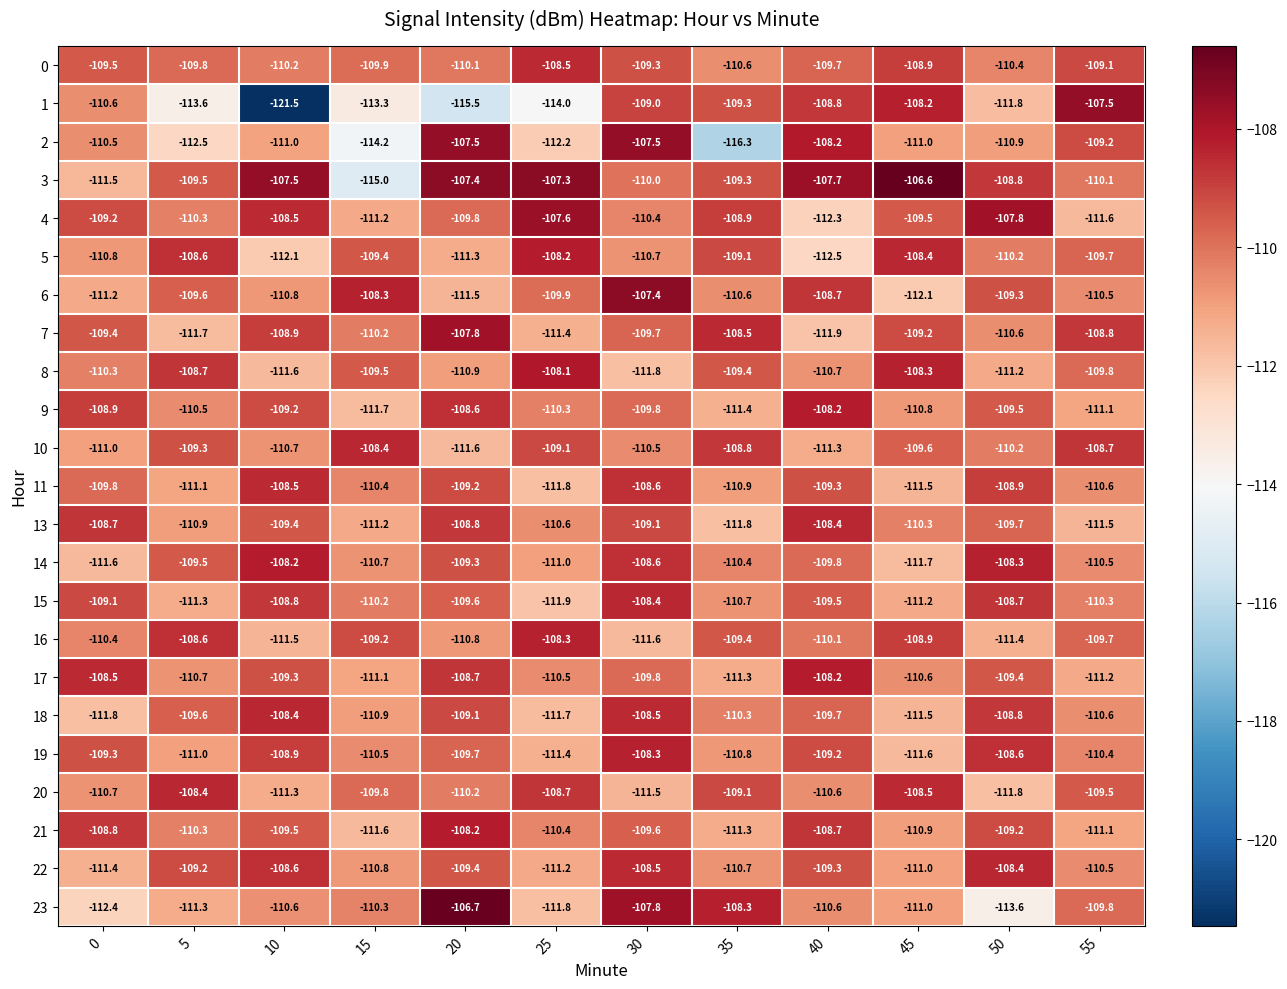

What is the sum of the 22 values at 35 and 30?

-219.2